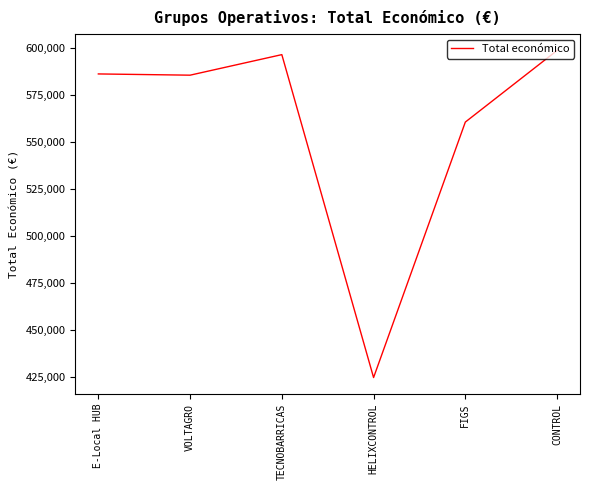

At which category does the data reach its first local peak?

TECNOBARRICAS